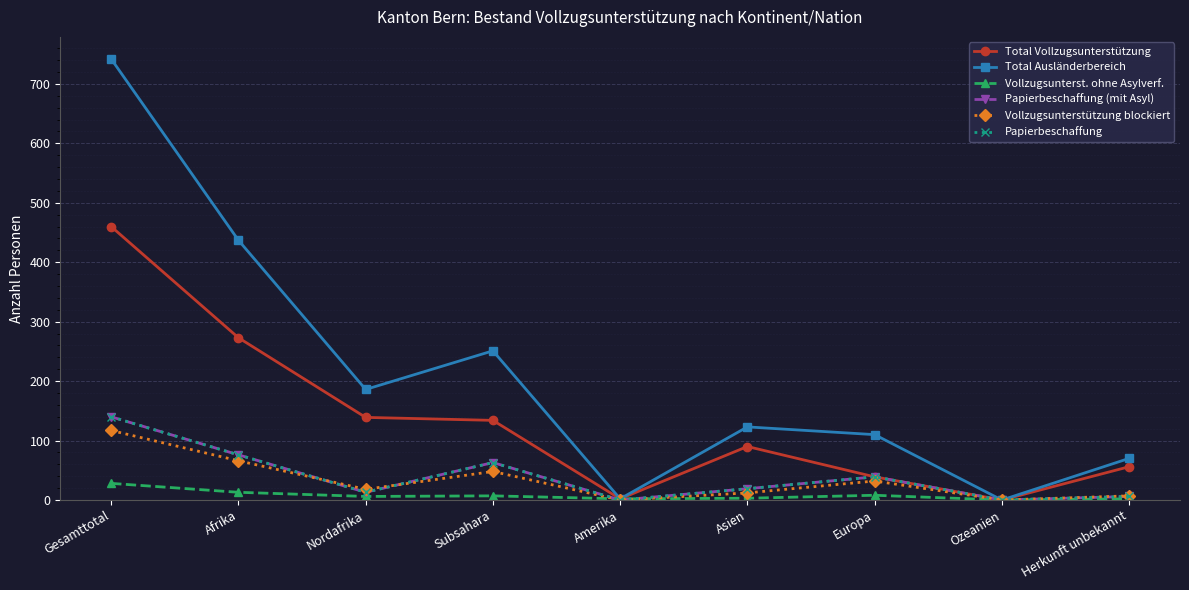

Which series ends up on top after the final intersection of Papierbeschaffung and Vollzugsunterst. ohne Asylverf.?

Papierbeschaffung